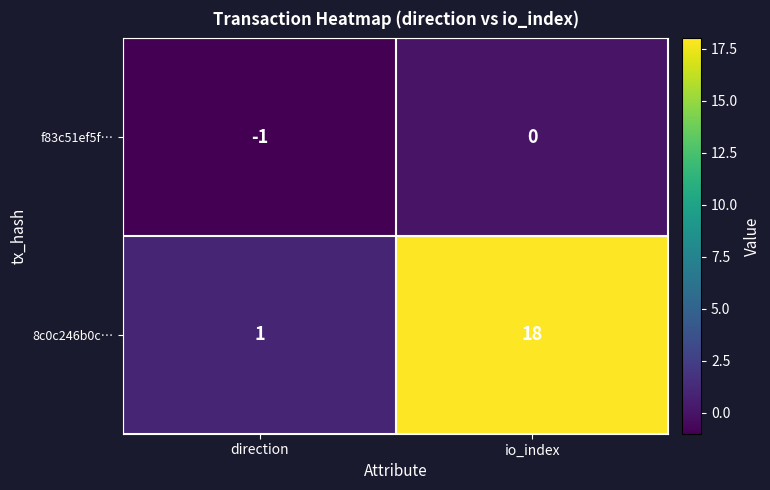

Reading left to right, what are all the values shown in this chart?

f83c51ef5f…: -1	0
8c0c246b0c…: 1	18